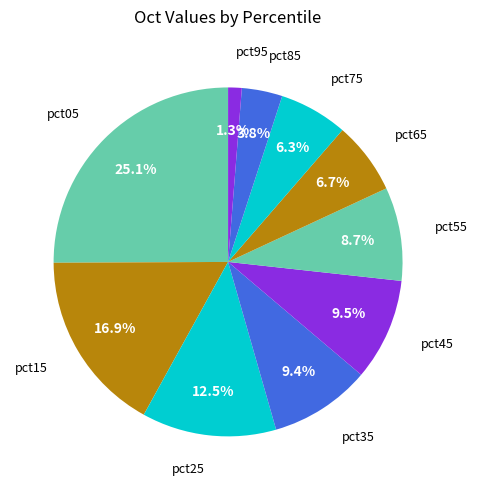

How many slices are in this pie chart?

10